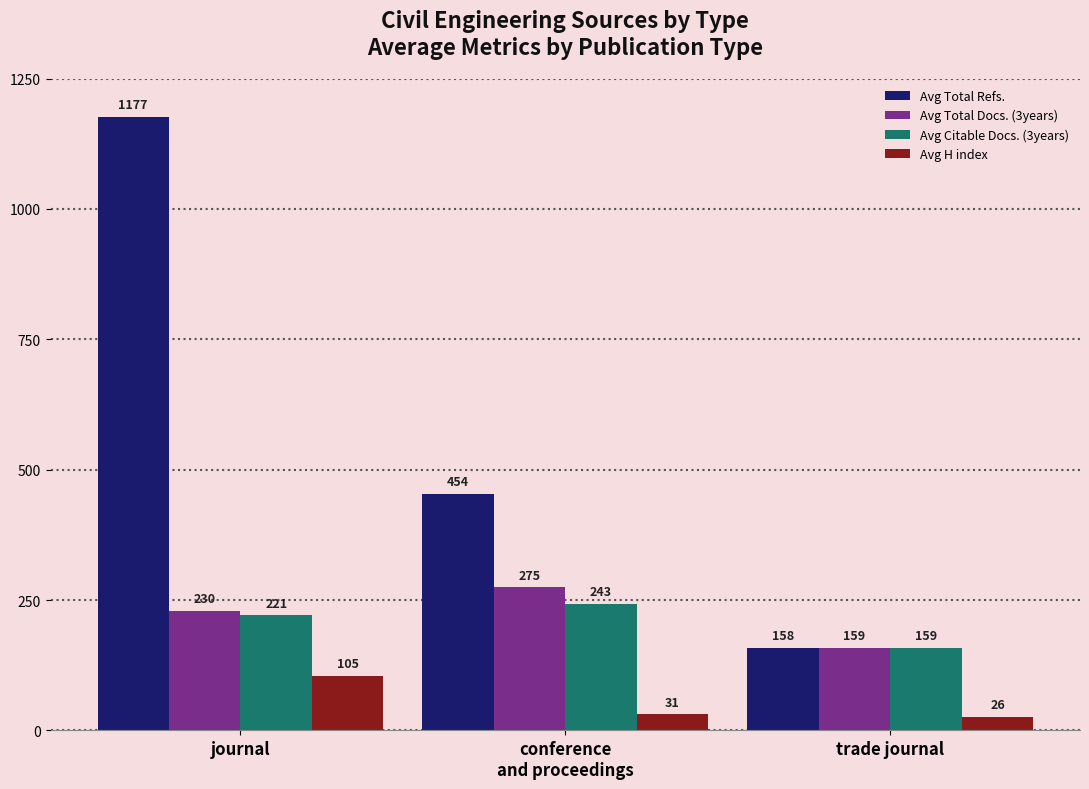

Which category has the highest value in the Avg Total Docs. (3years) series?

conference
and proceedings